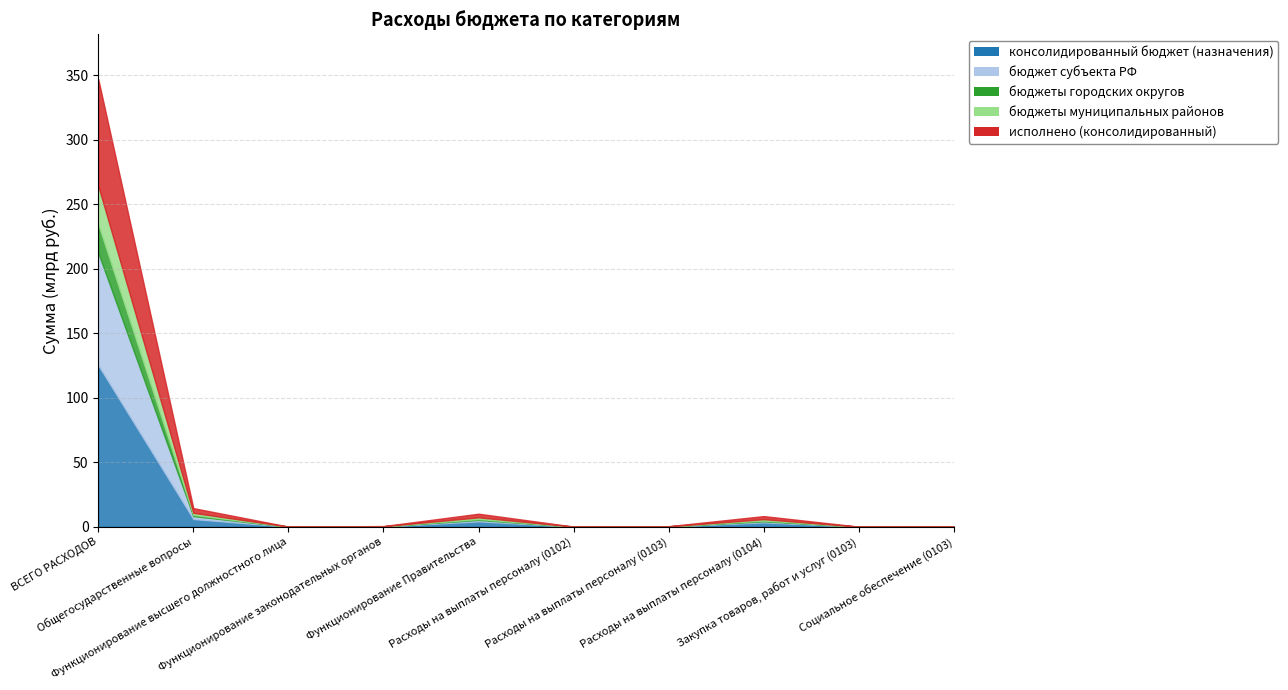

At Расходы на выплаты персоналу (0102), list the series in order from smallest to largest.

бюджеты городских округов, бюджет субъекта РФ, исполнено (консолидированный), бюджеты муниципальных районов, консолидированный бюджет (назначения)